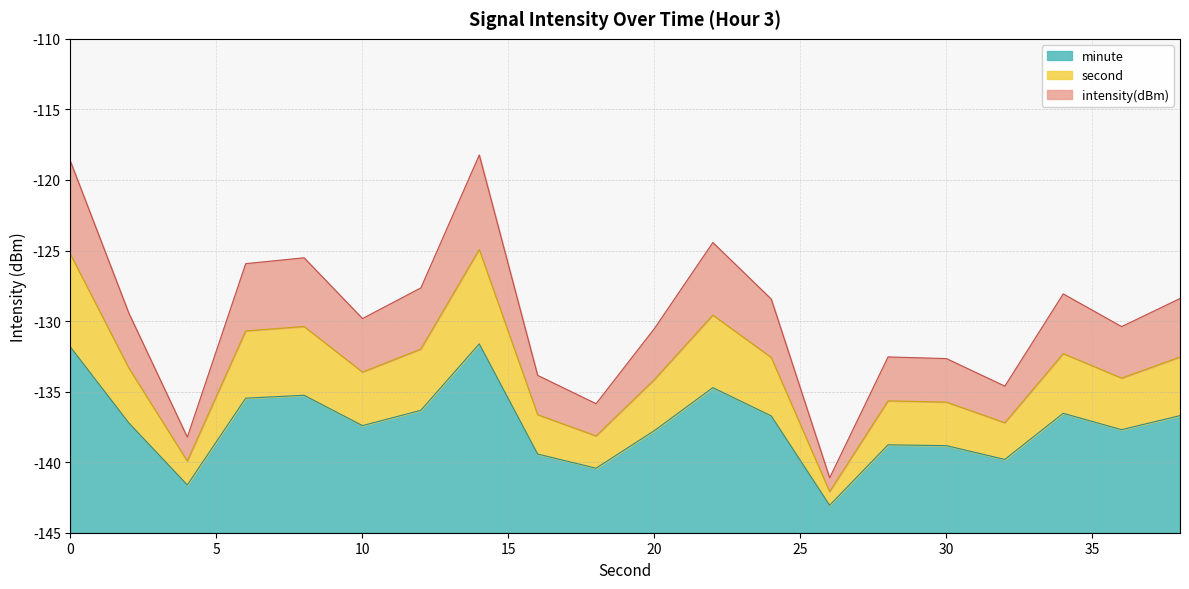

True or false: the data shows -54.6 at 11.

False